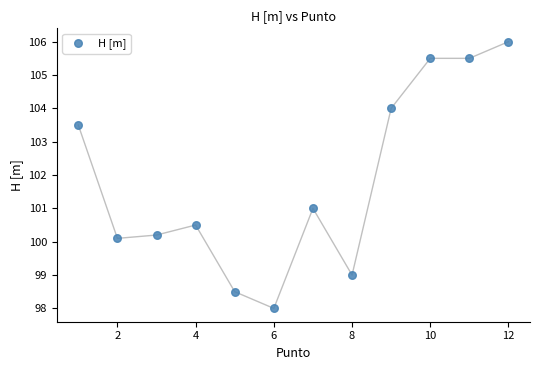

What is the average X value?

6.5